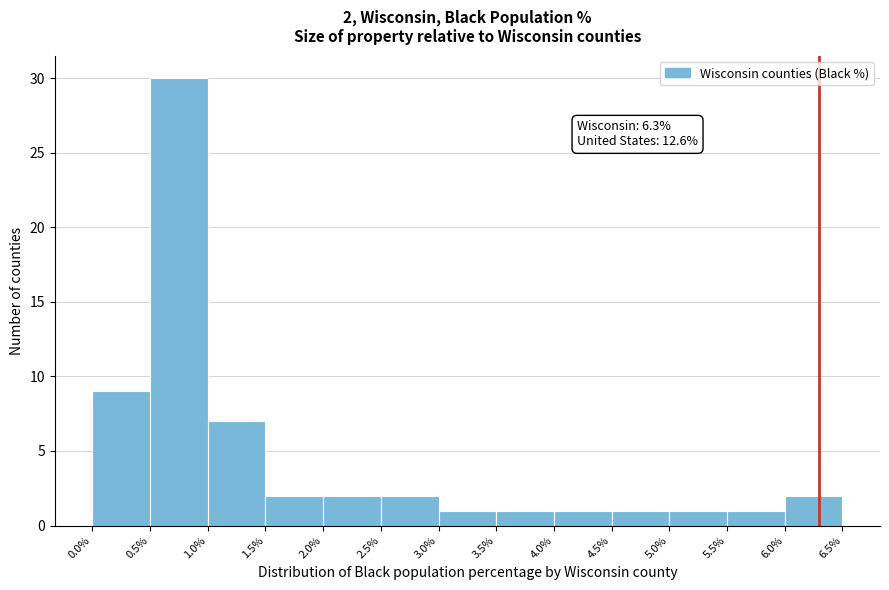

Which range on the x-axis has the tallest bar?

0.5% to 1.0%